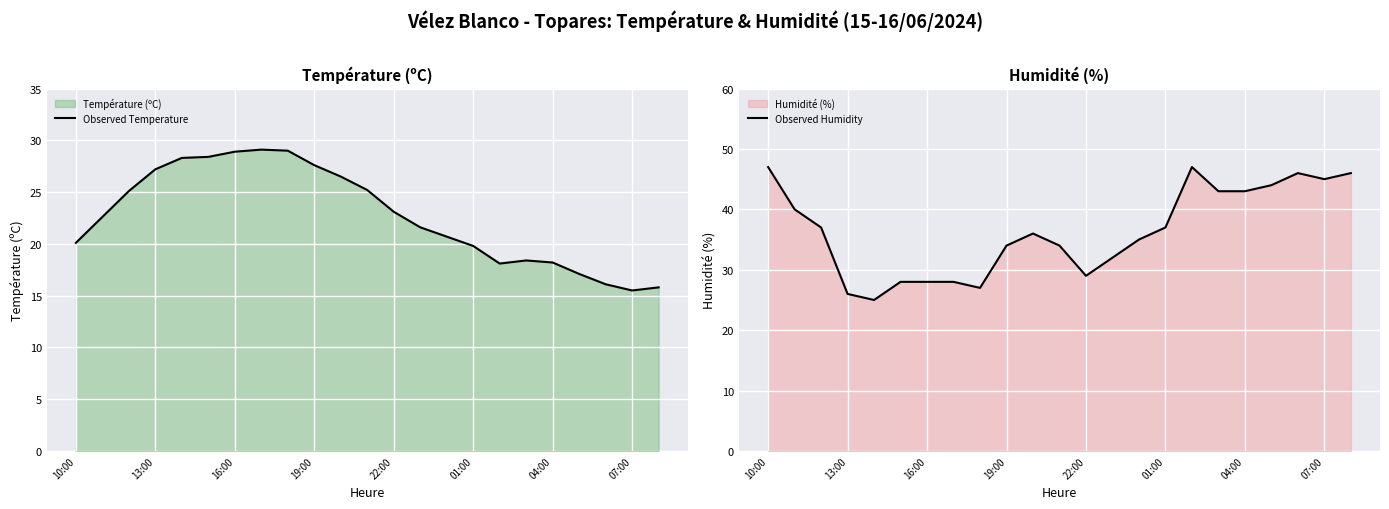

The value of Observed Temperature at 19:00 is 14.4. True or false?

False